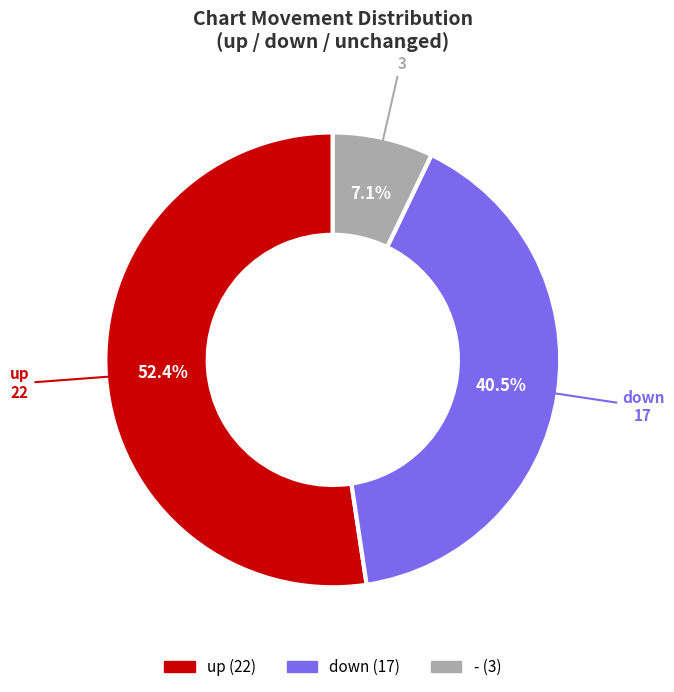

Combined, do up and - account for over 50%?

Yes